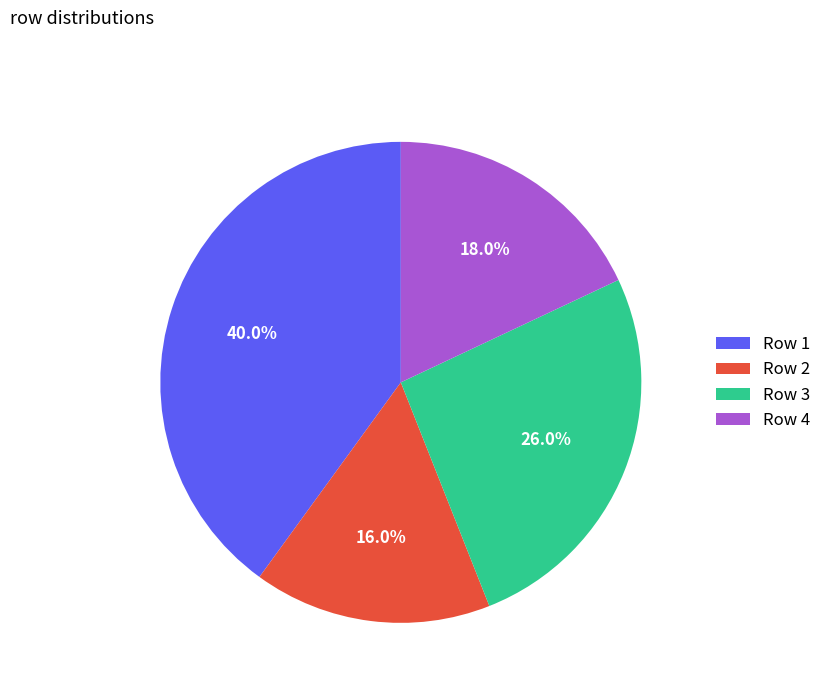

What is the largest slice in the pie chart?

Row 1